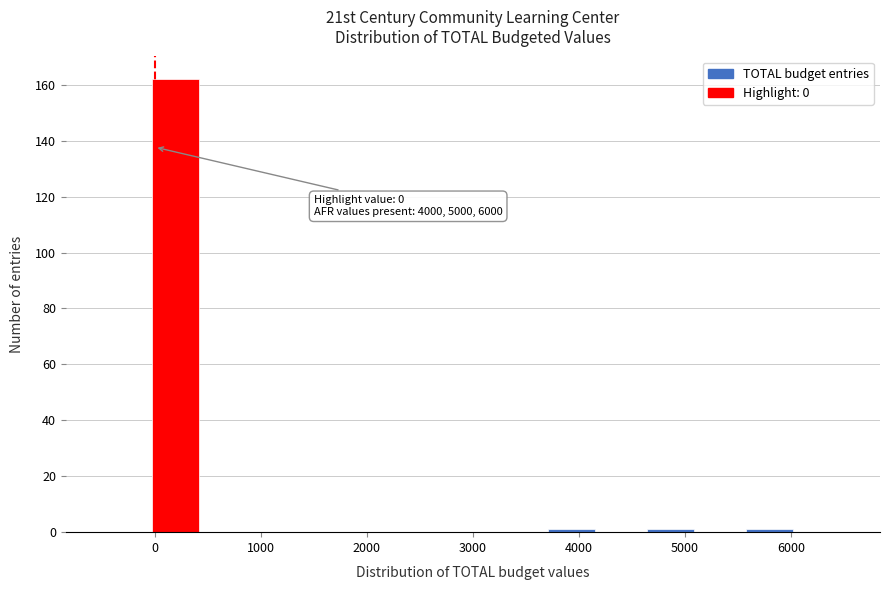

Over which range of the x-axis is the bar tallest?

0 to 400